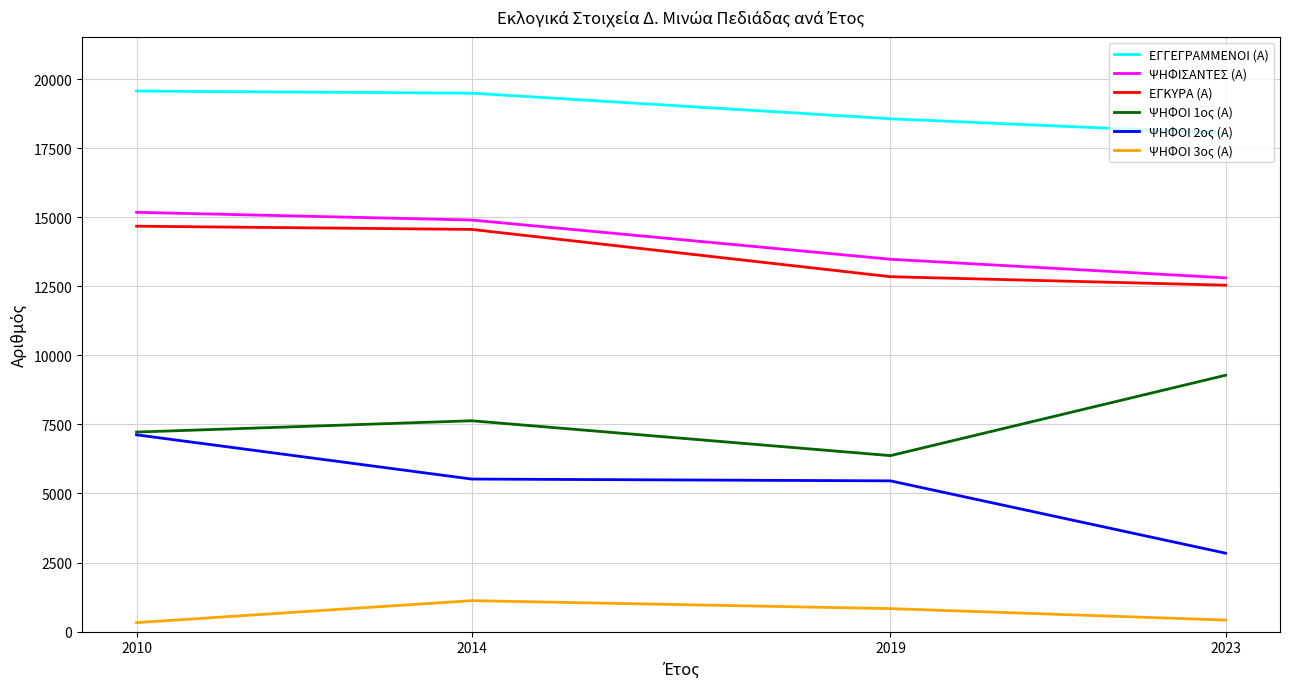

Rank the series by their maximum value, from highest to lowest.

ΕΓΓΕΓΡΑΜΜΕΝΟΙ (Α), ΨΗΦΙΣΑΝΤΕΣ (Α), ΕΓΚΥΡΑ (Α), ΨΗΦΟΙ 1ος (Α), ΨΗΦΟΙ 2ος (Α), ΨΗΦΟΙ 3ος (Α)